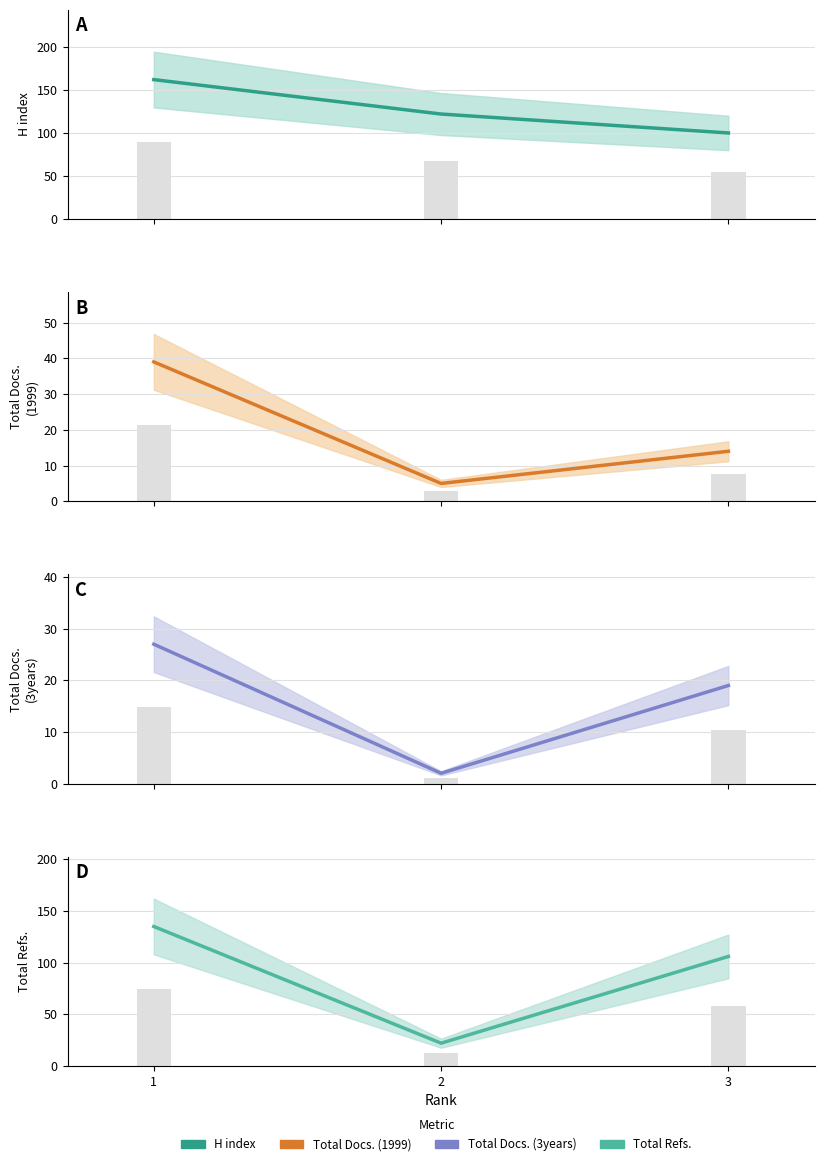

Does the chart contain any negative values?

No